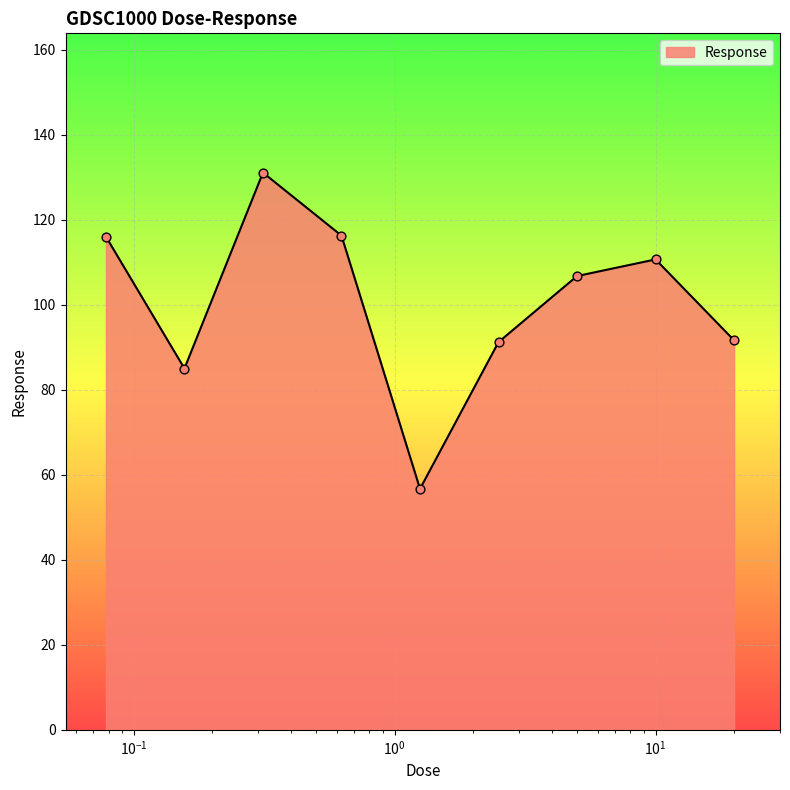

What is the maximum value shown in the chart?

131.1